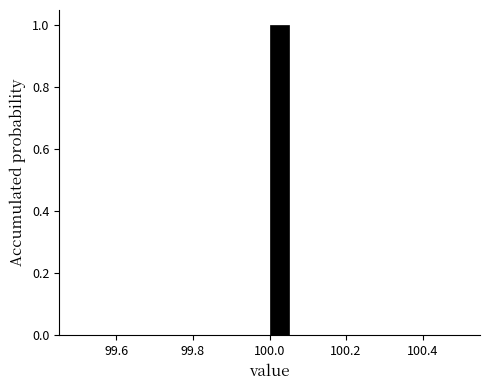

Around what value on the x-axis is the tallest bar? Give the approximate position of its centre, as read against the axis.

100.02